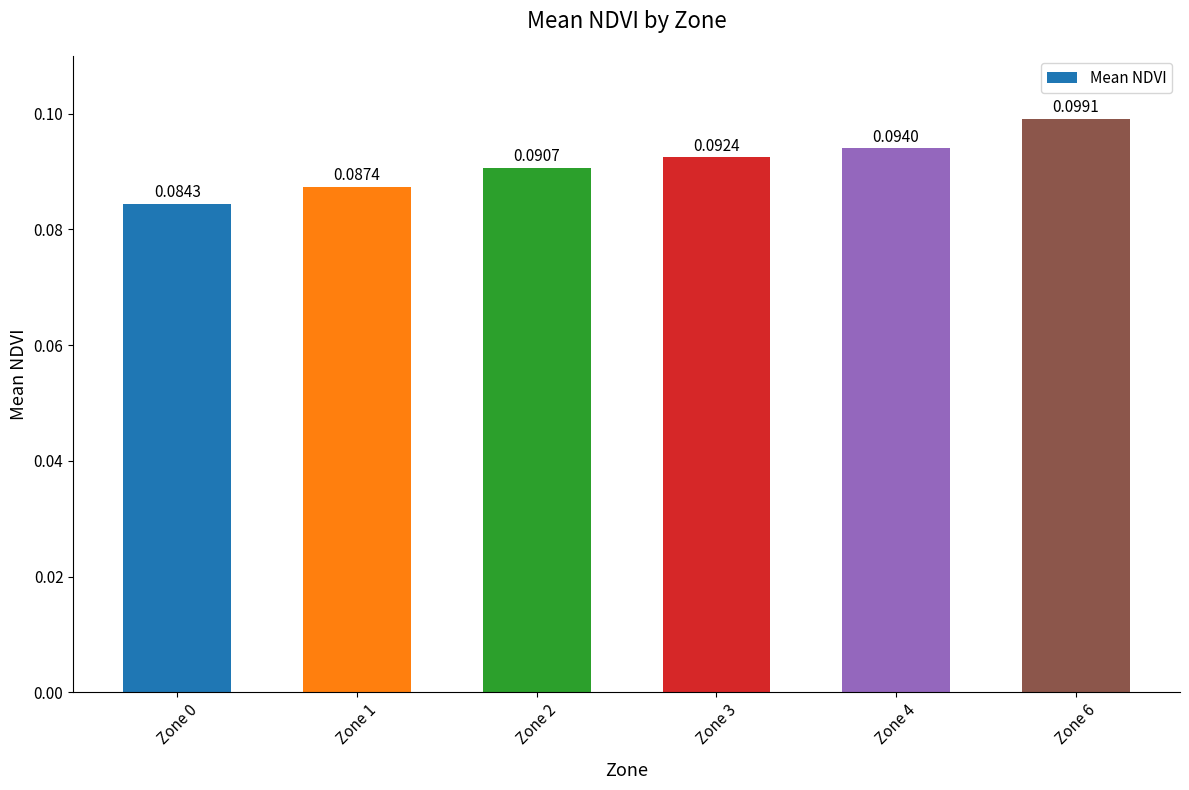

Which has a higher value, Zone 1 or Zone 0?

Zone 1